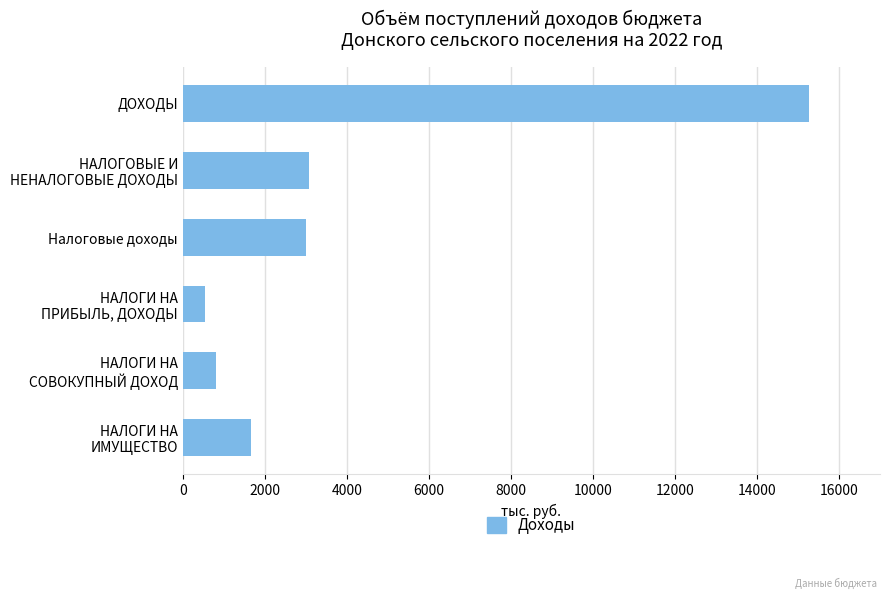

What is the average value?

4062.7